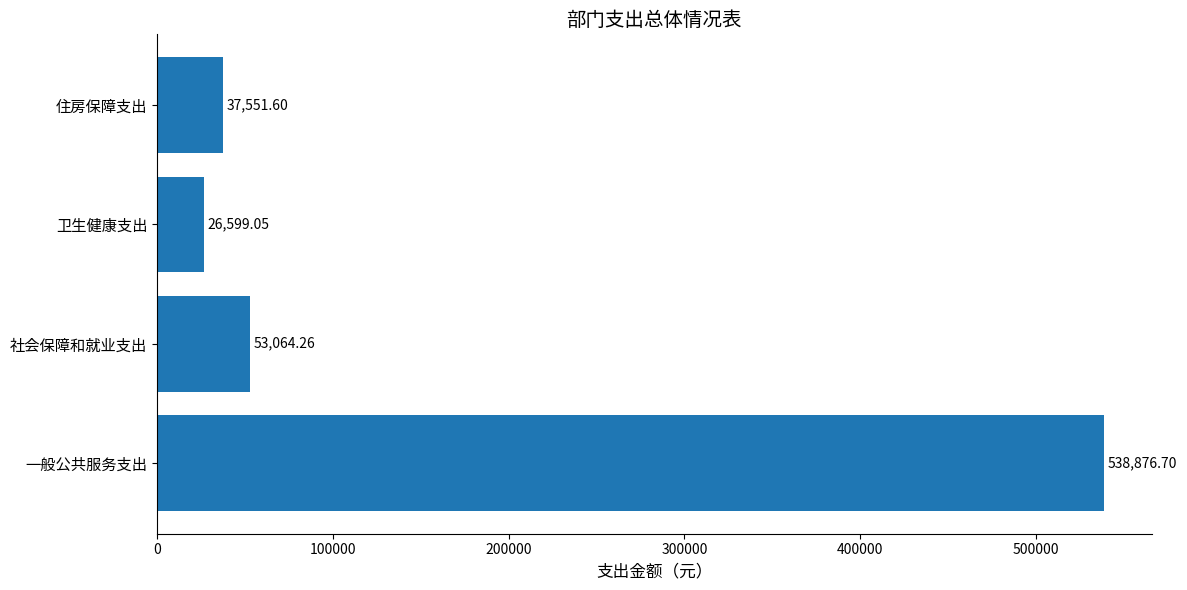

Does the chart contain any negative values?

No